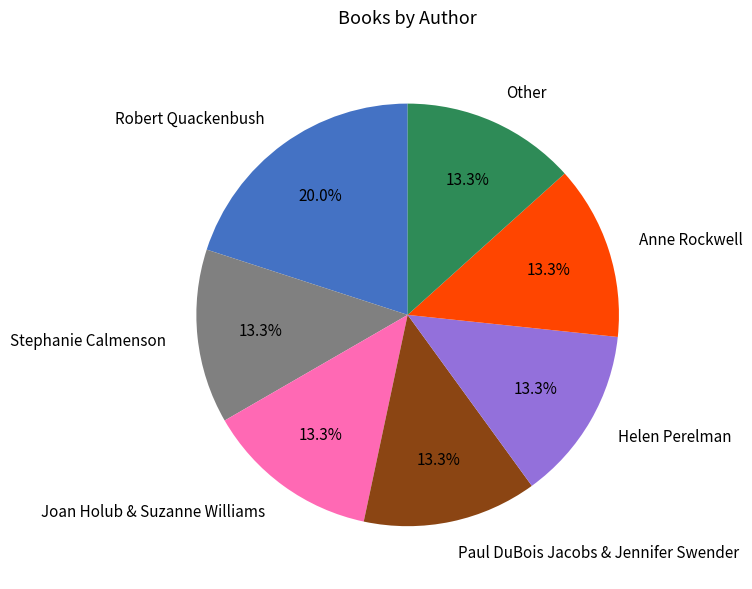

To the nearest percent, what is the combined percentage of Stephanie Calmenson and Paul DuBois Jacobs & Jennifer Swender?

27%